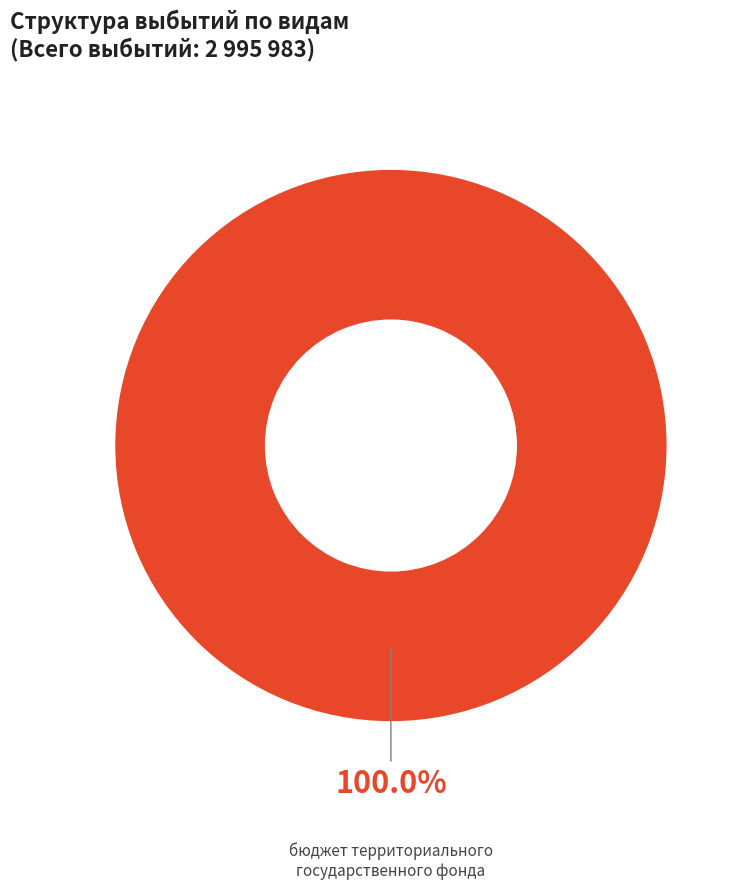

Does any single category account for the majority?

Yes